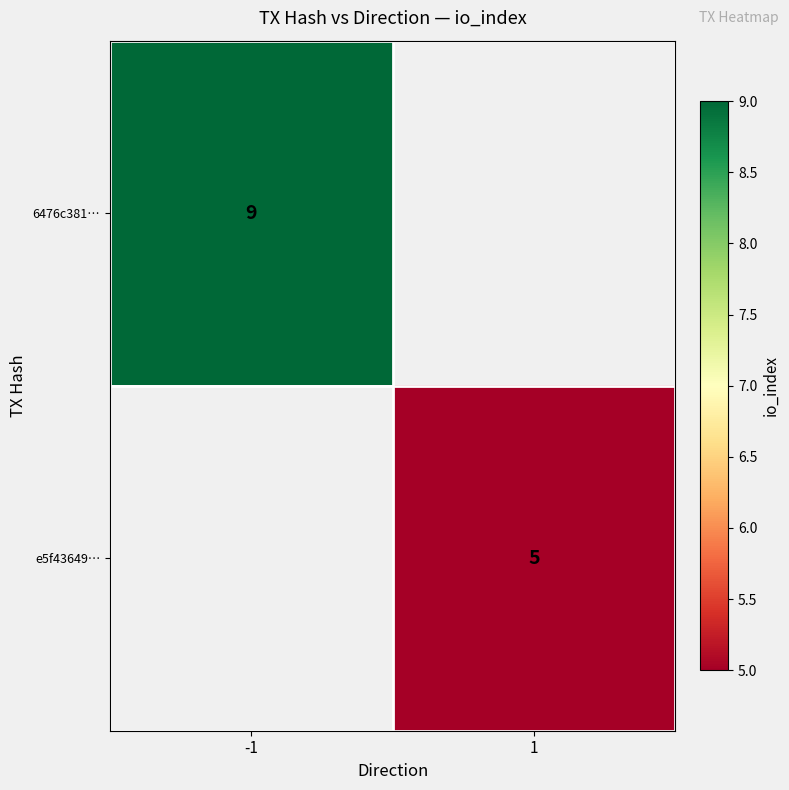

The e5f43649… series shows 5 at 1. True or false?

True